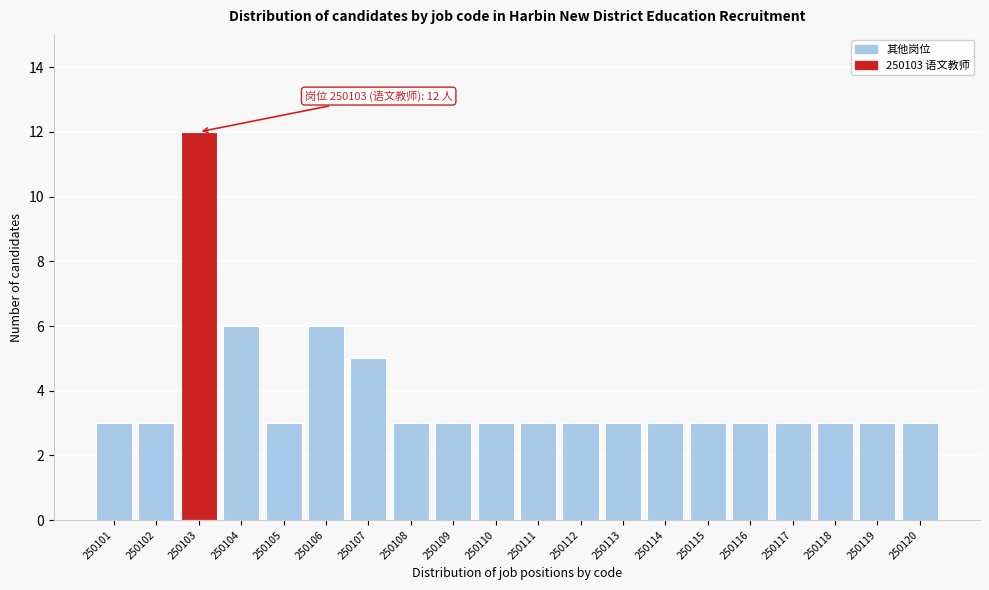

Reading right to left, extract all data points from this chart.

250120=3	250119=3	250118=3	250117=3	250116=3	250115=3	250114=3	250113=3	250112=3	250111=3	250110=3	250109=3	250108=3	250107=5	250106=6	250105=3	250104=6	250103=12	250102=3	250101=3